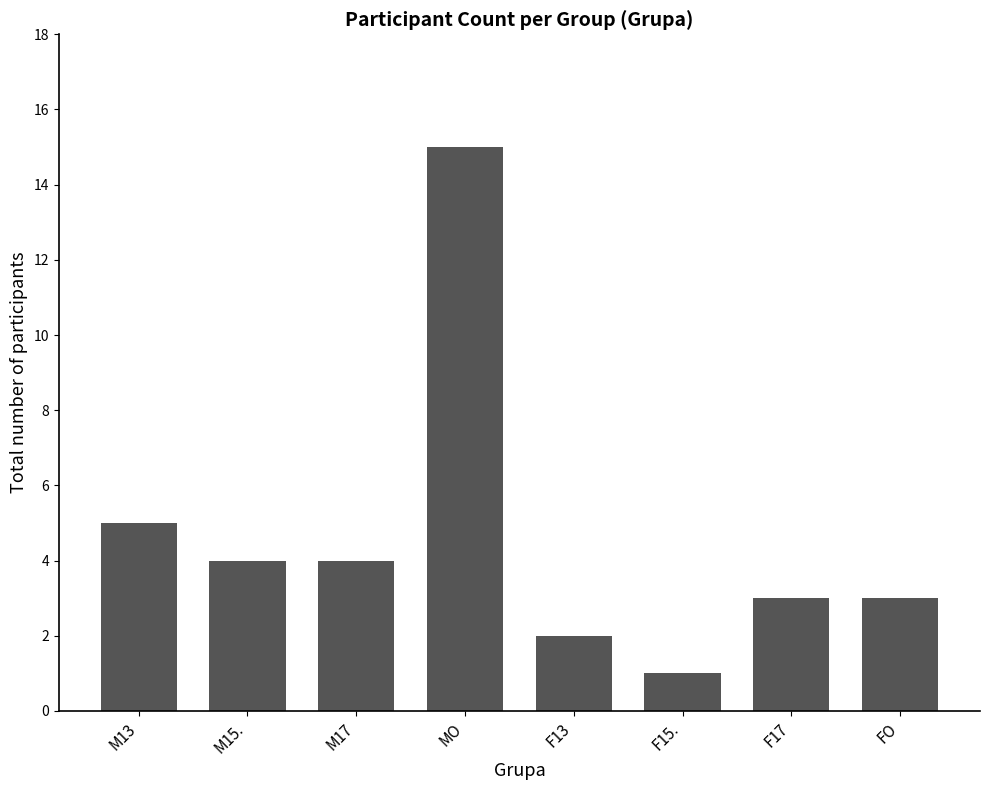

What is the label of the 8th bar from the right?

M13